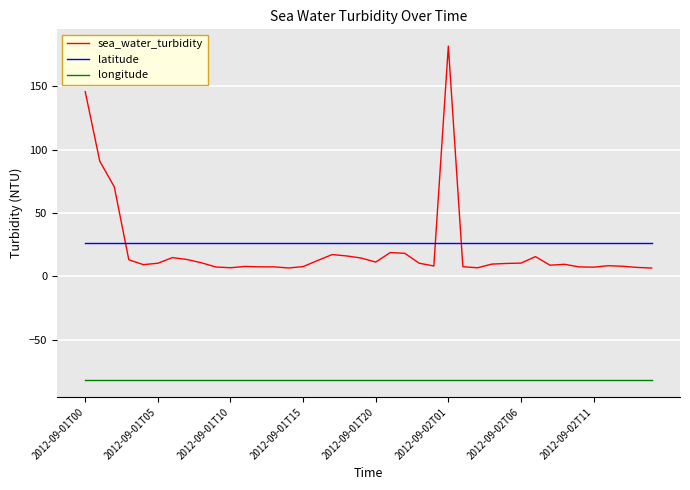

True or false: latitude and longitude intersect in this chart.

False